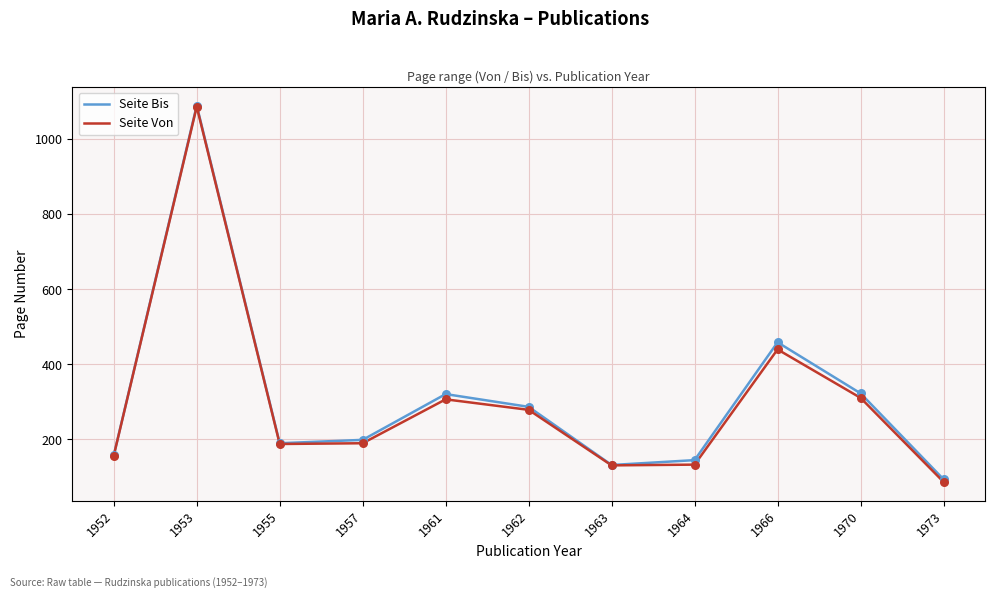

At how many categories does at least one series exceed 385?

2